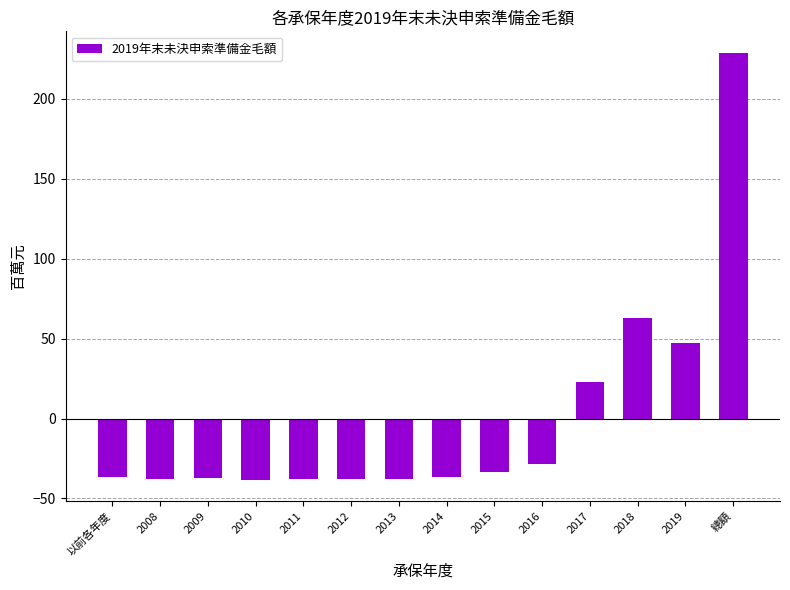

What is the label of the 14th bar from the left?

總額